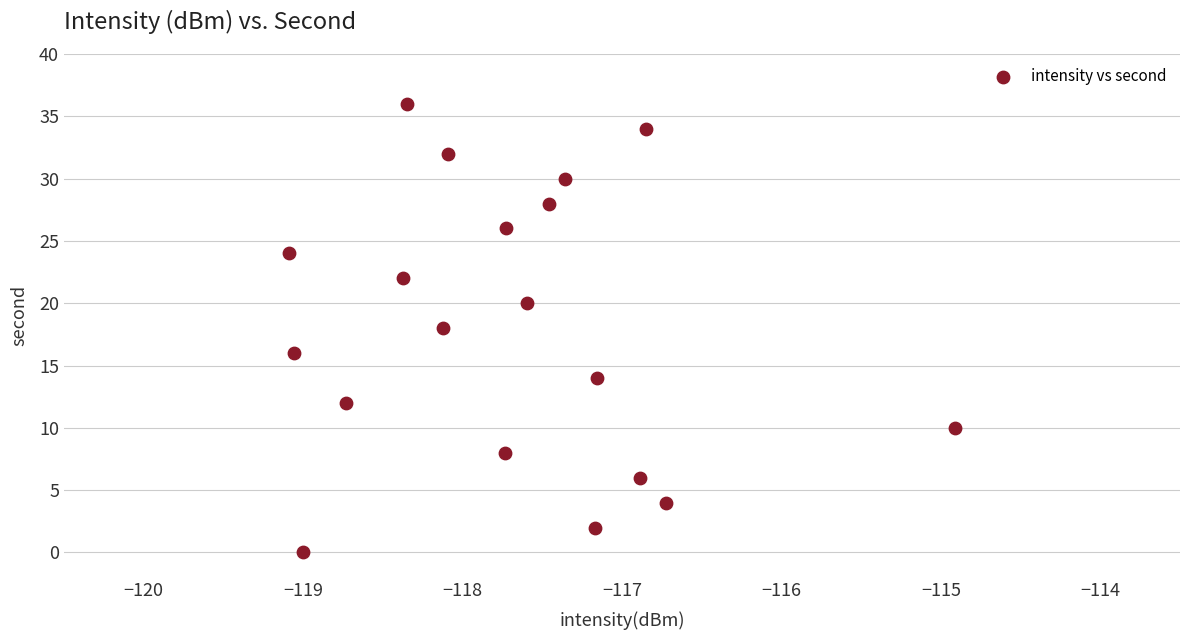

What is the range of Y values (max minus min)?

36